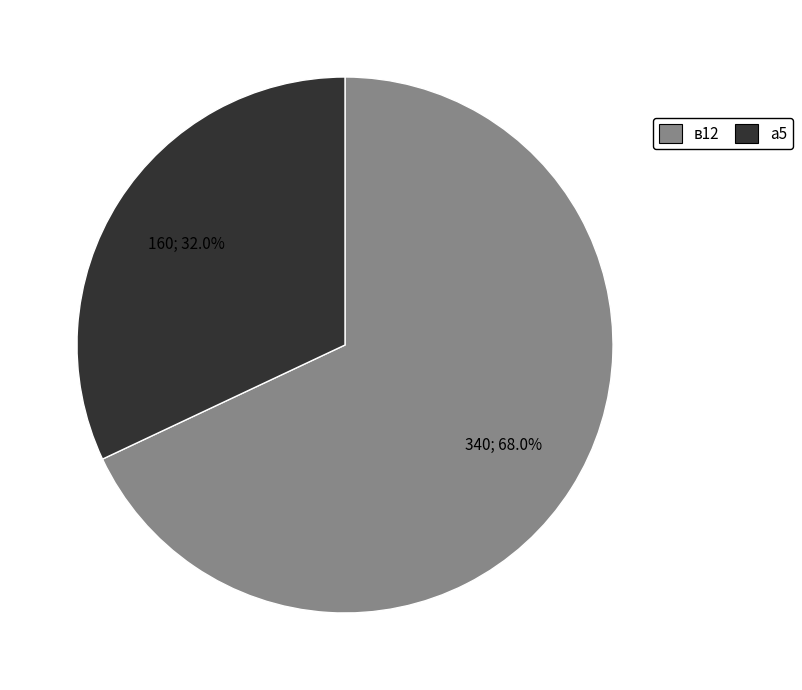

Count the number of slices in the pie.

2